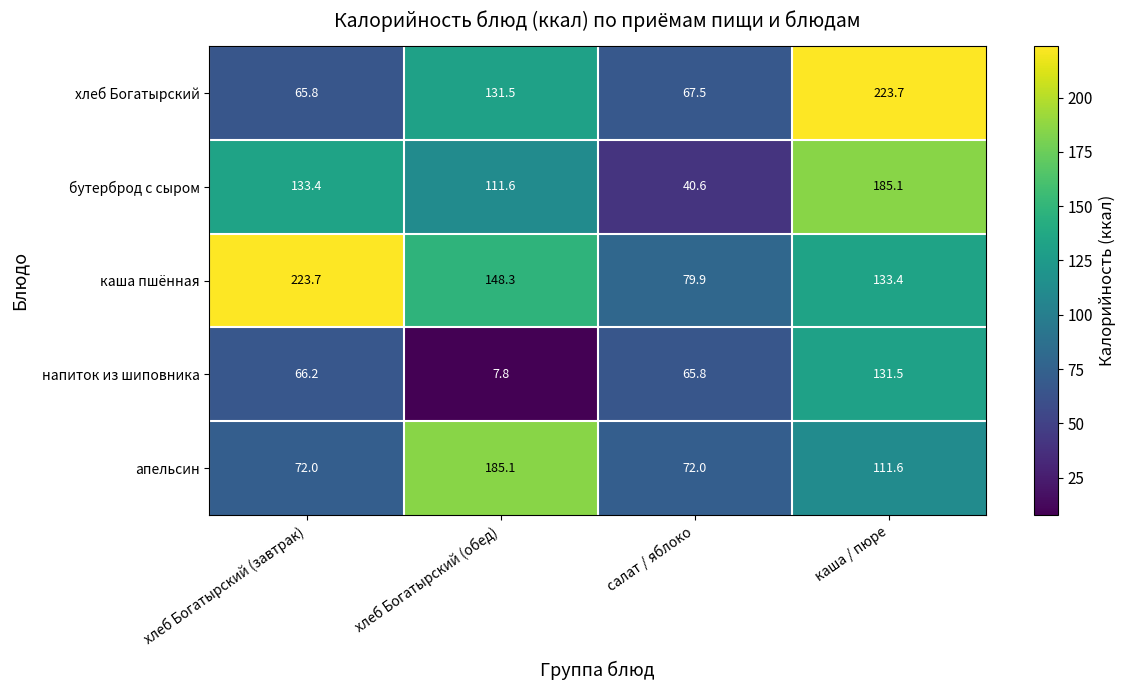

Reading left to right, extract all data points from this chart.

хлеб Богатырский: 65.8	131.5	67.5	223.7
бутерброд с сыром: 133.4	111.6	40.6	185.1
каша пшённая: 223.7	148.3	79.9	133.4
напиток из шиповника: 66.2	7.8	65.8	131.5
апельсин: 72.0	185.1	72.0	111.6